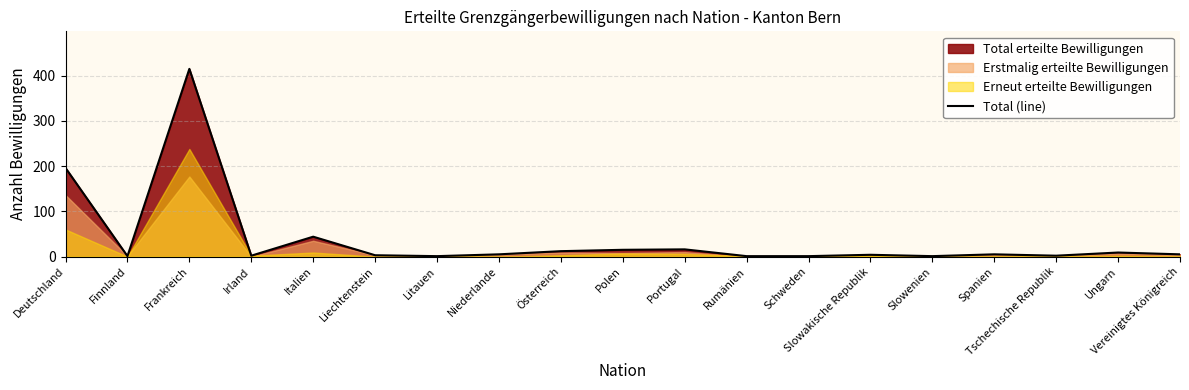

Which category has the highest value in the Total (line) series?

Frankreich